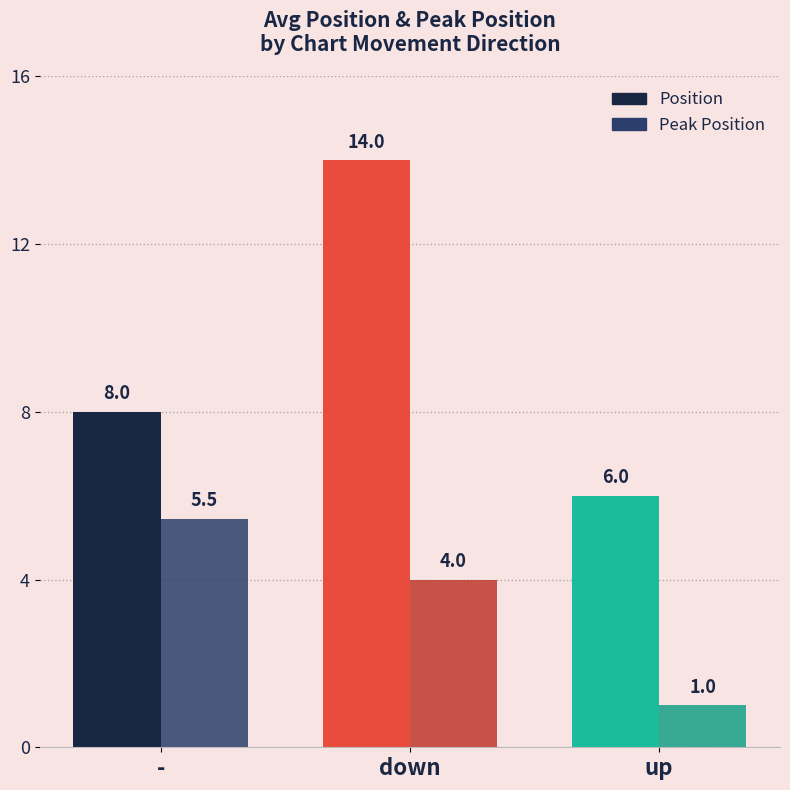

What are all the series names shown in the legend?

Position, Peak Position